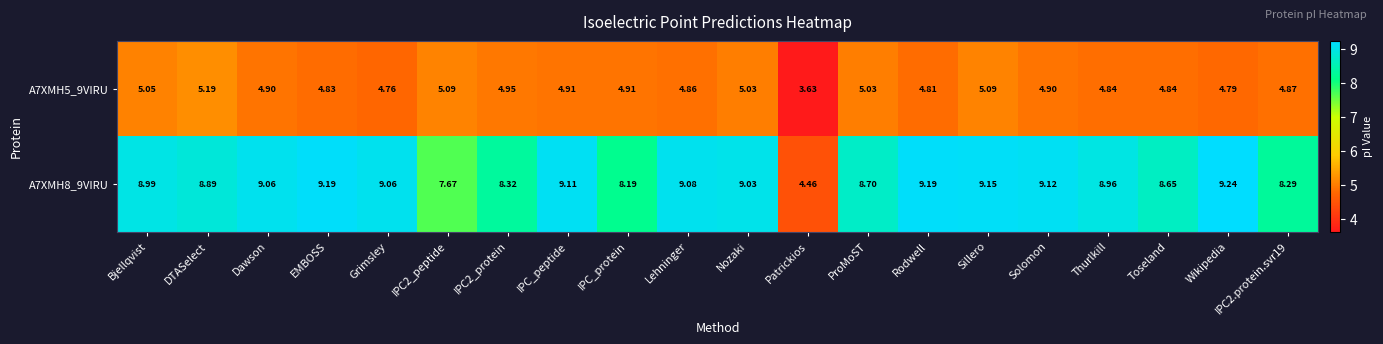

Which series has the largest total across all categories?

A7XMH8_9VIRU